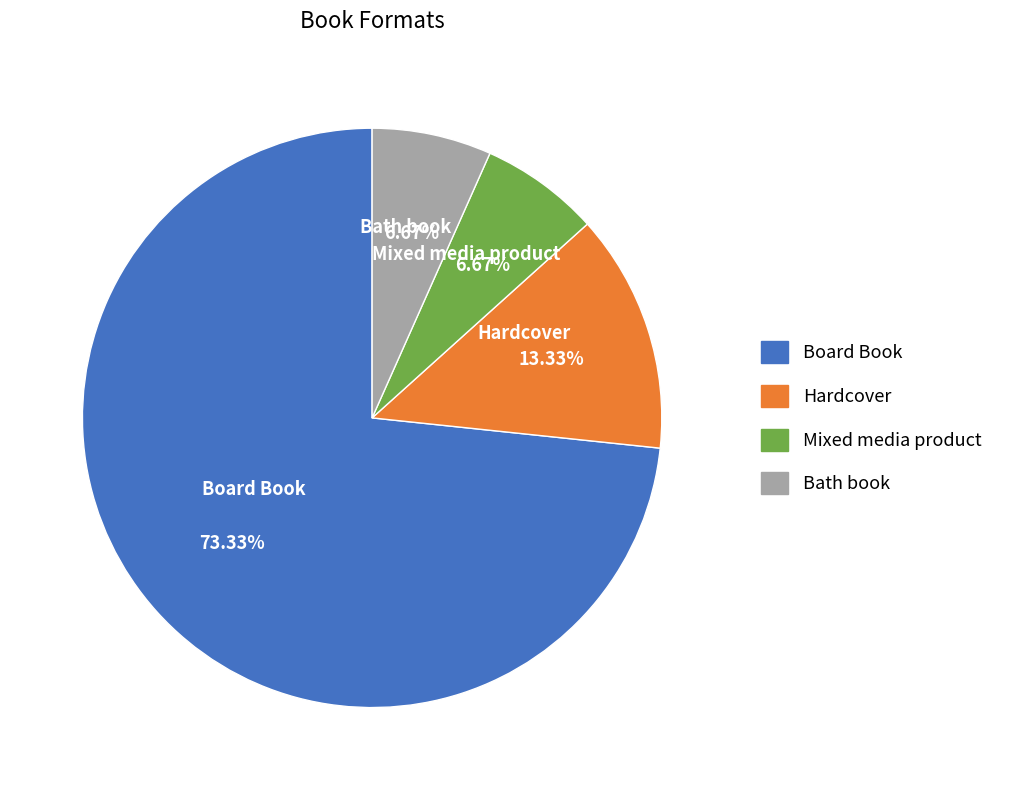

To the nearest percent, what is the average slice percentage?

25%